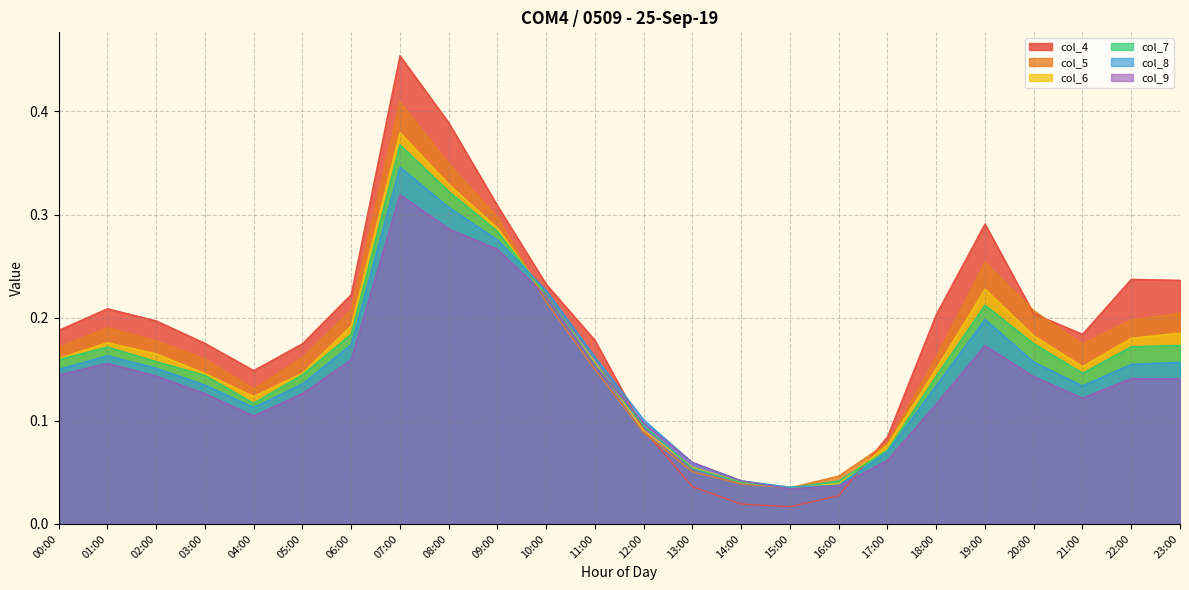

How many lines are shown in the chart?

6